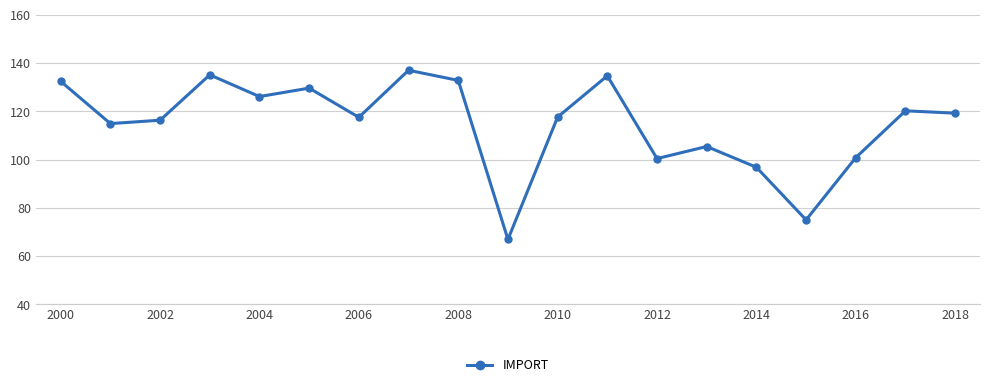

What is the value of the 11th point from the left?

117.6